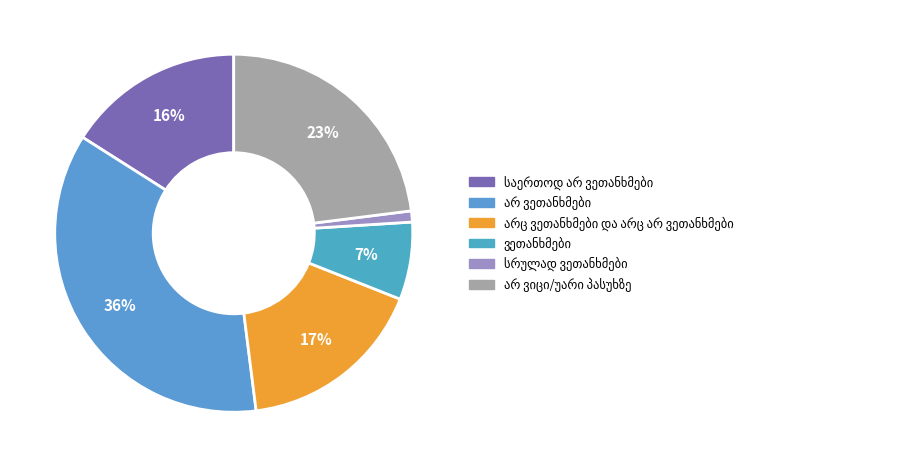

How many slices are in this pie chart?

6